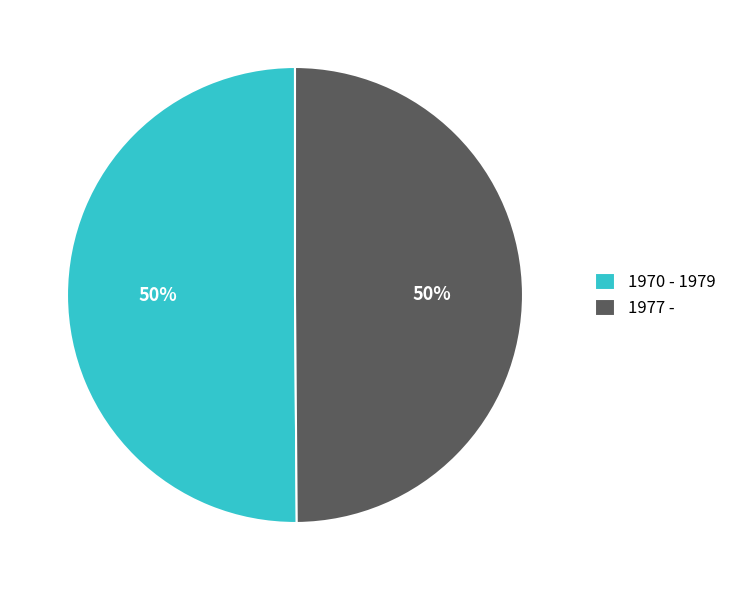

Count the number of slices in the pie.

2